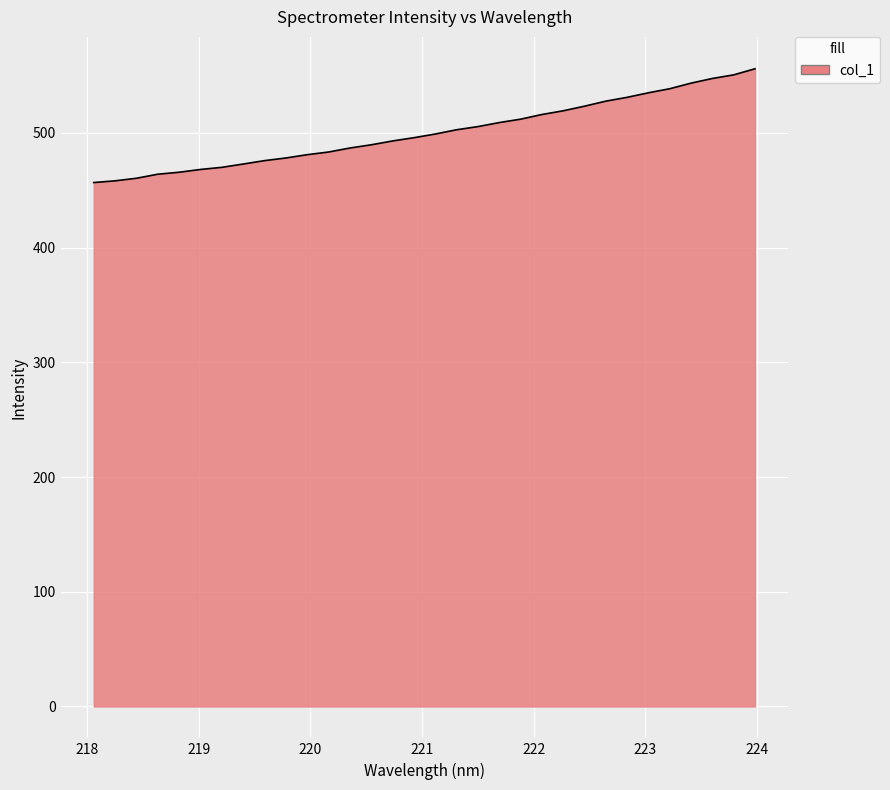

How many categories are shown in the chart?

32